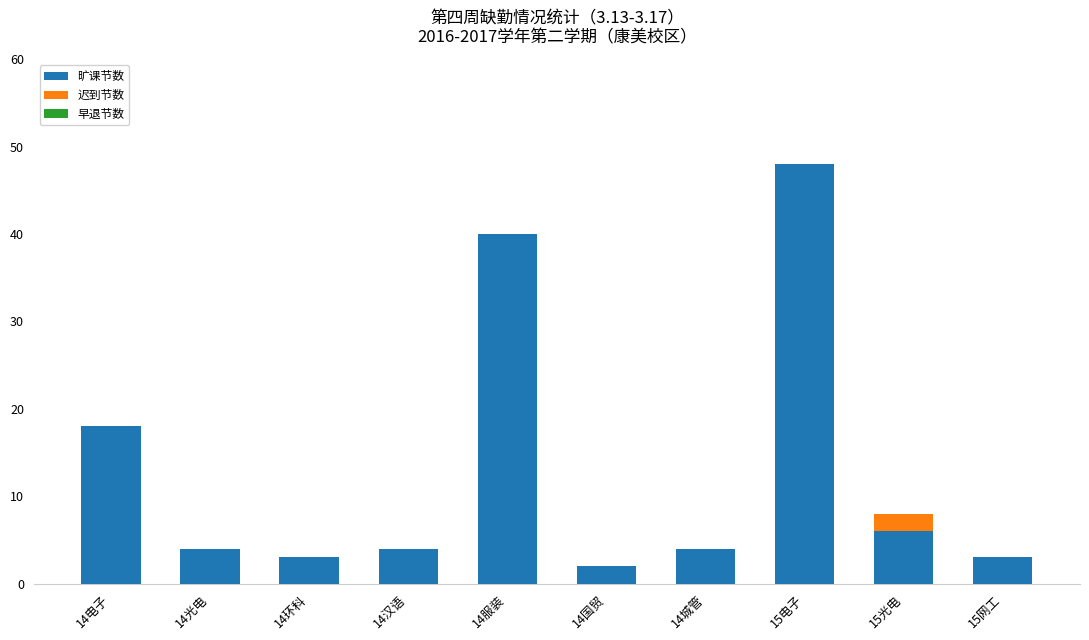

At which category is the sum across all series the highest?

15电子